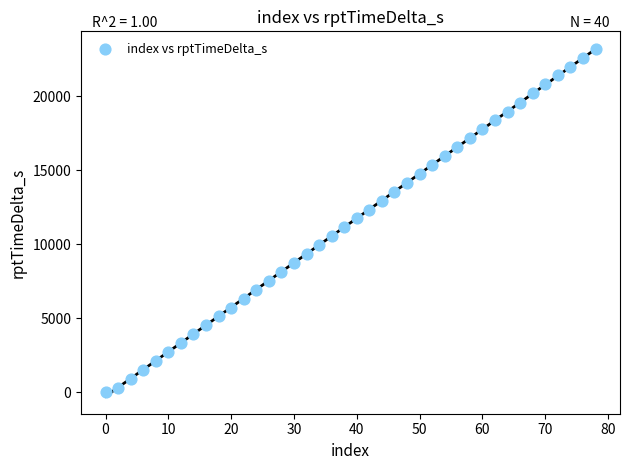

What is the range of Y values (max minus min)?

23225